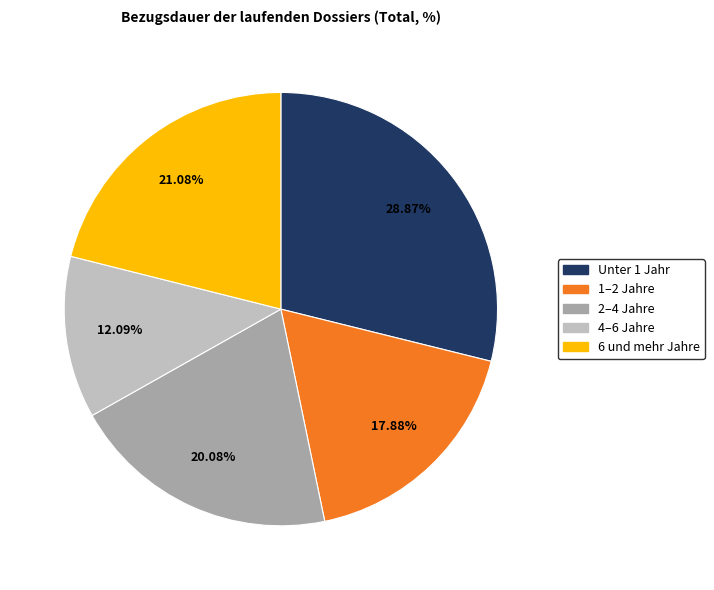

Is 4–6 Jahre the majority of the pie?

No